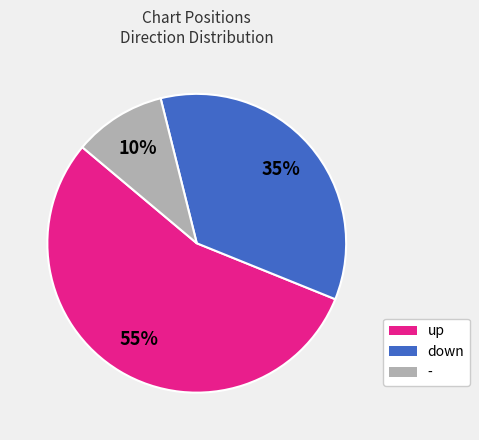

The up slice represents 68% of the pie. True or false?

False